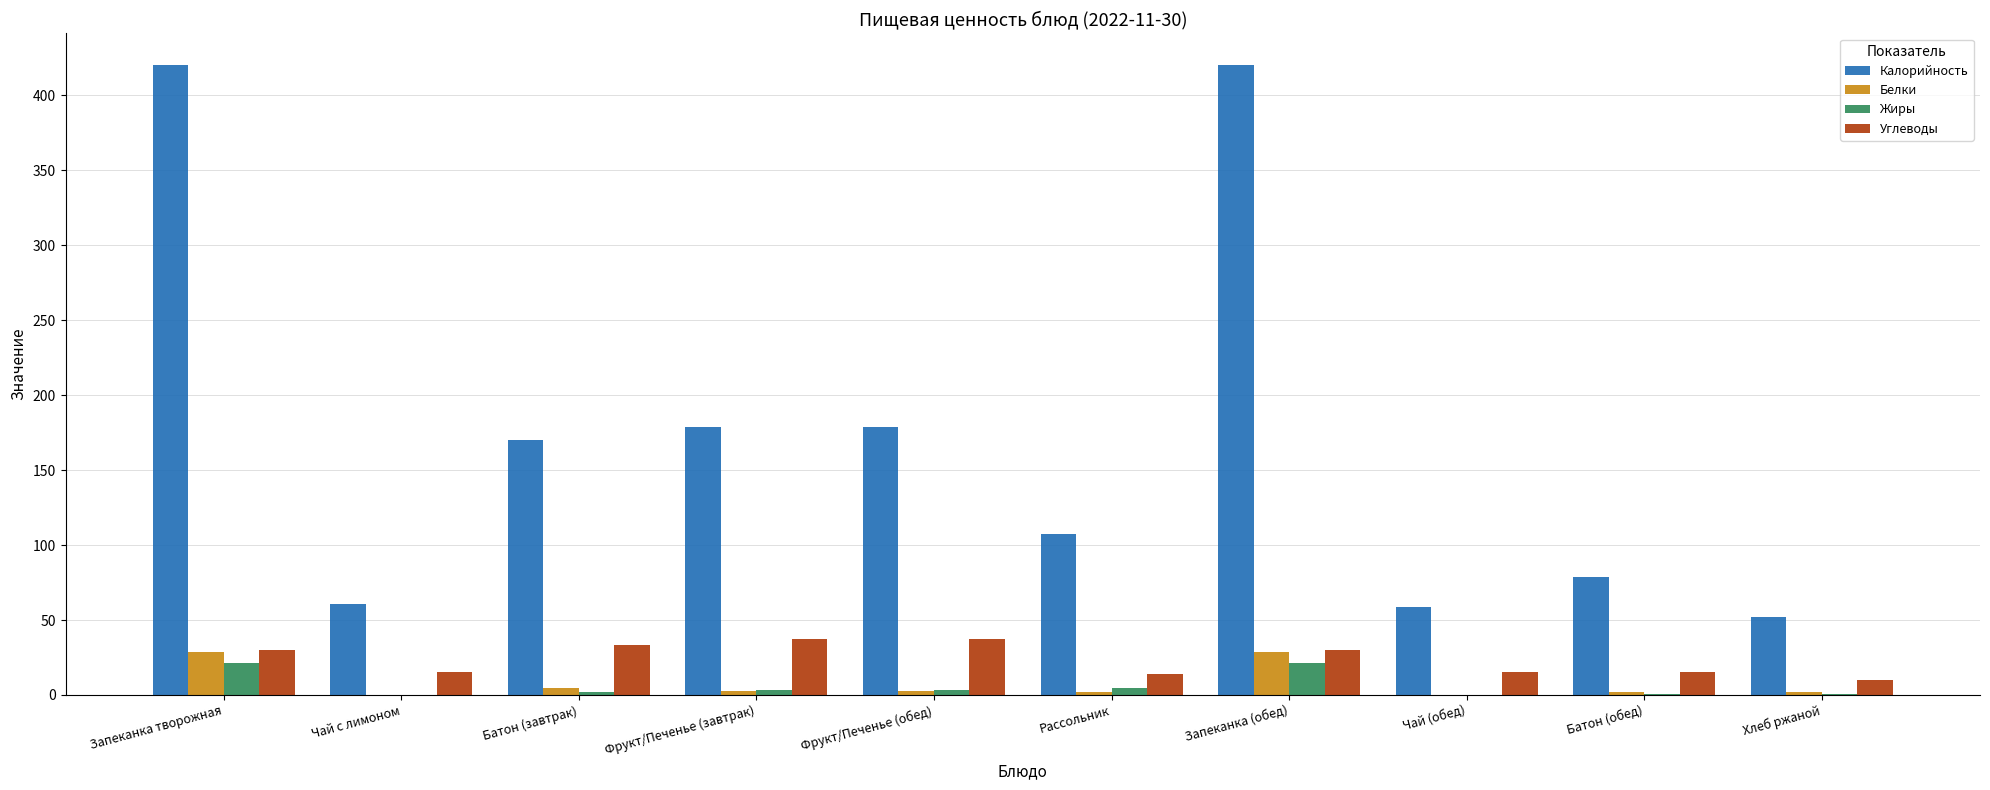

What are all the series names shown in the legend?

Калорийность, Белки, Жиры, Углеводы